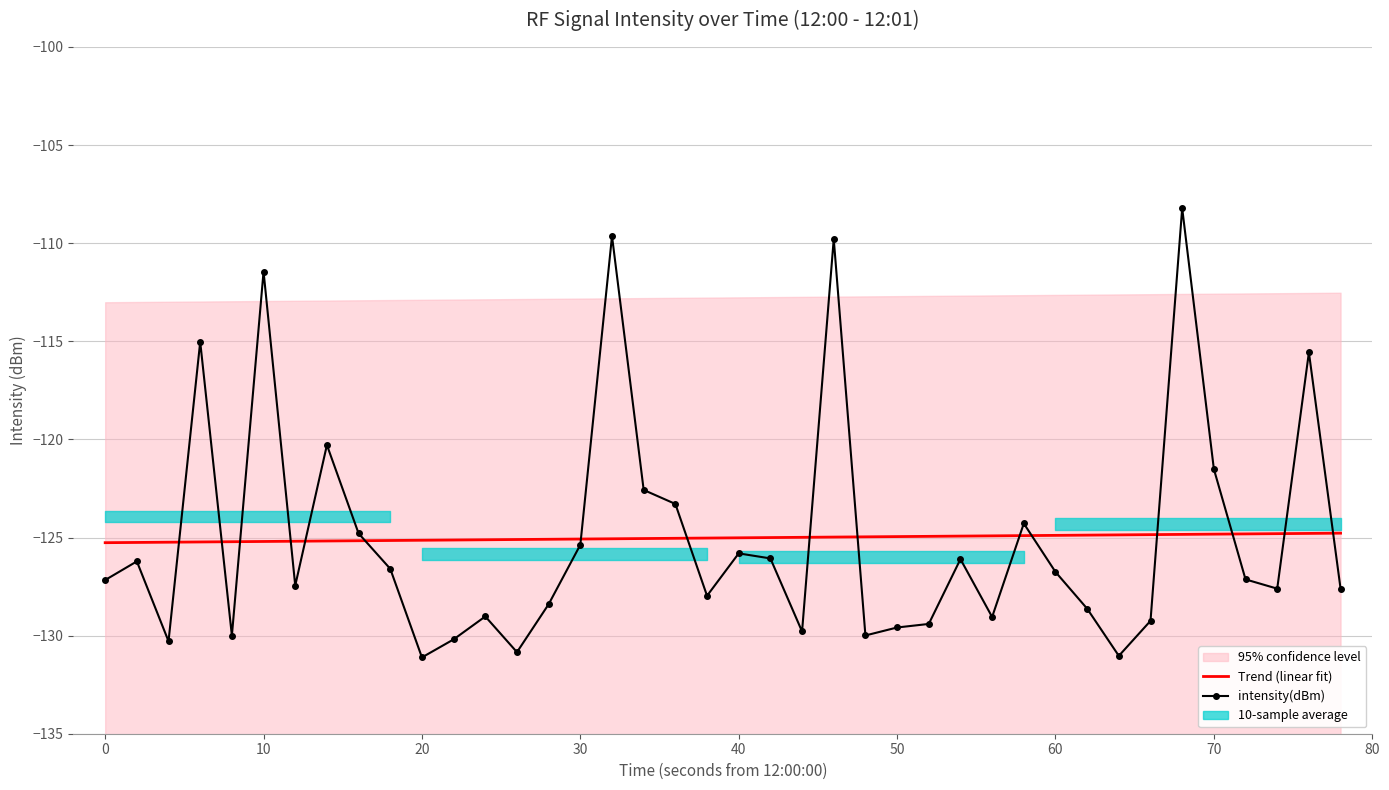

Which series ends up on top after the final intersection of intensity(dBm) and Trend (linear fit)?

Trend (linear fit)